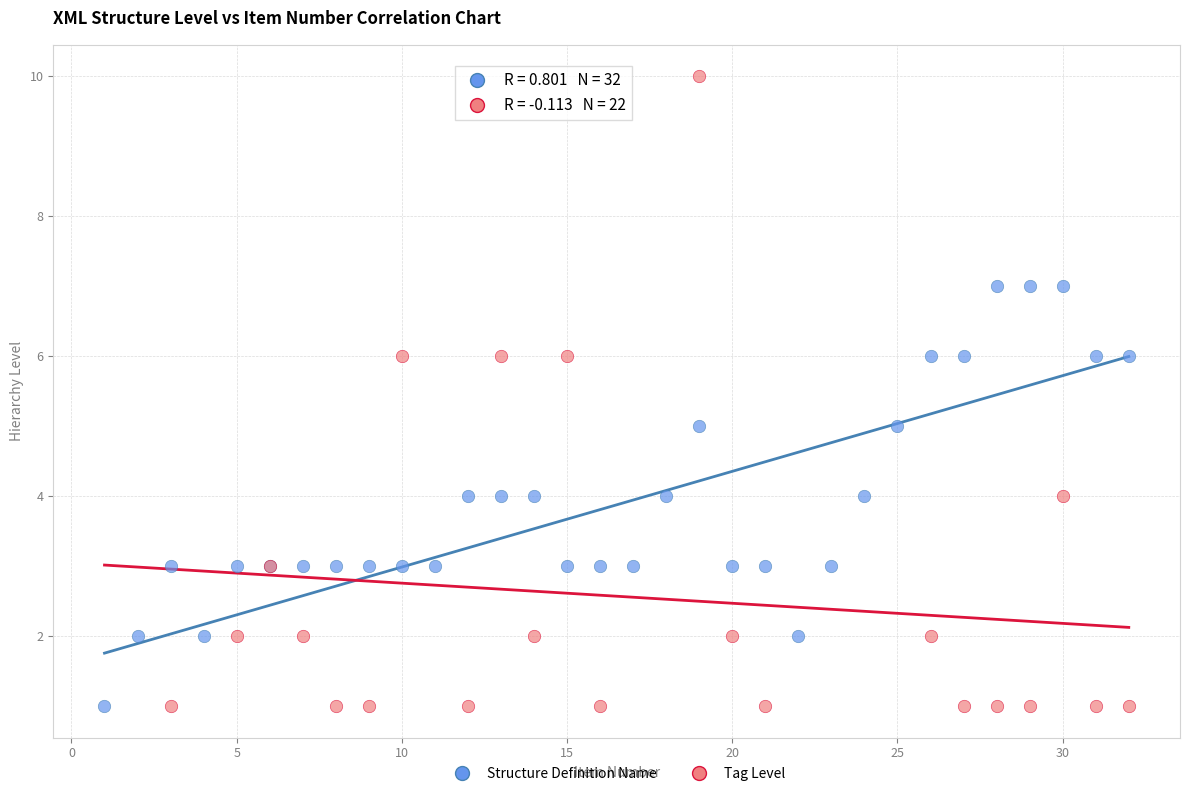

Which series reaches the maximum Y coordinate?

Tag Level